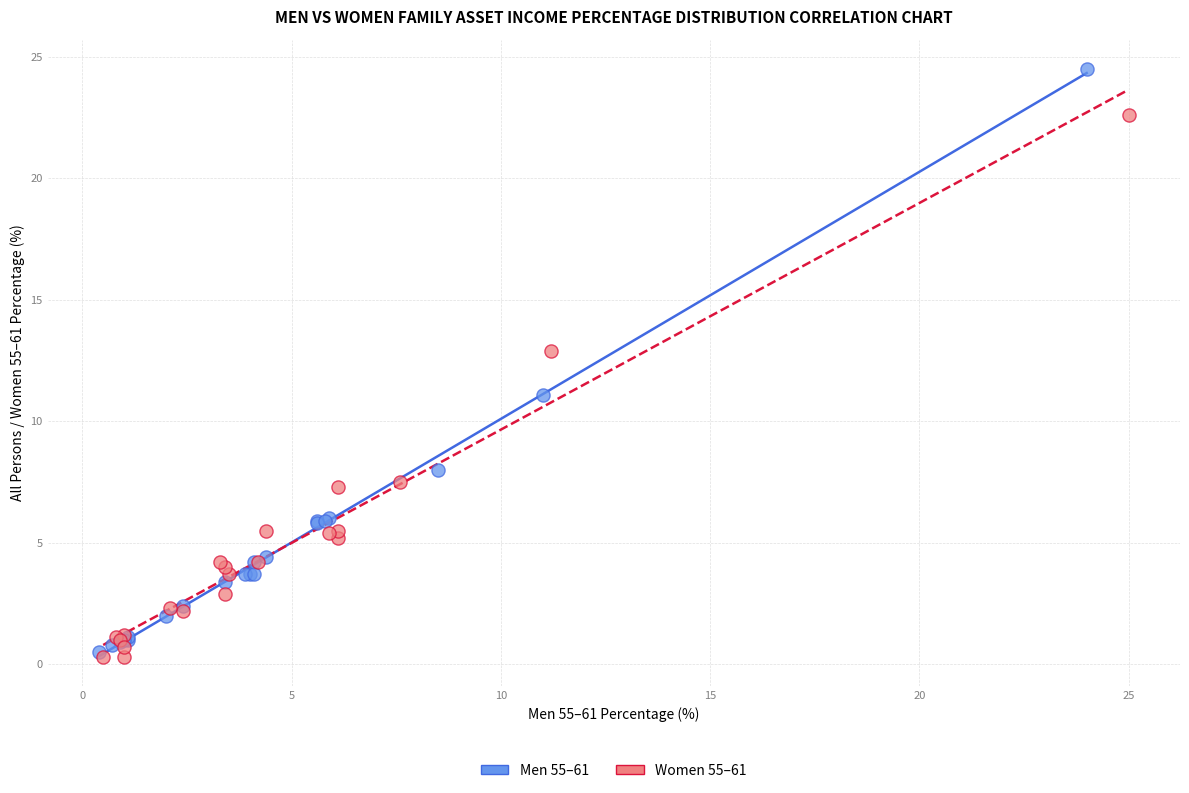

Which series contains the highest Y value?

Men 55–61